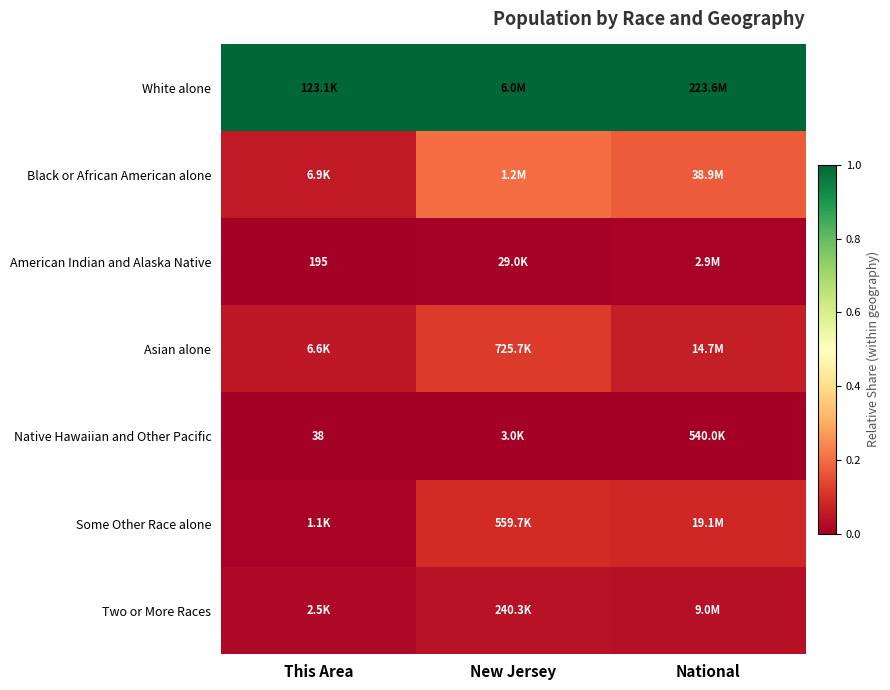

What is the sum of all Black or African American alone values?

0.4